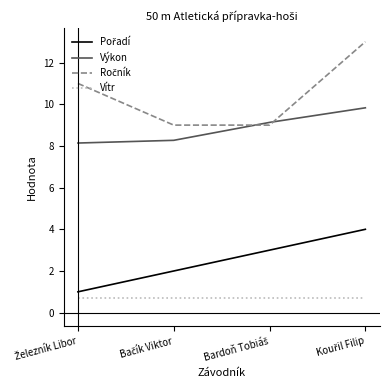

What is the minimum value for Vítr?

0.7